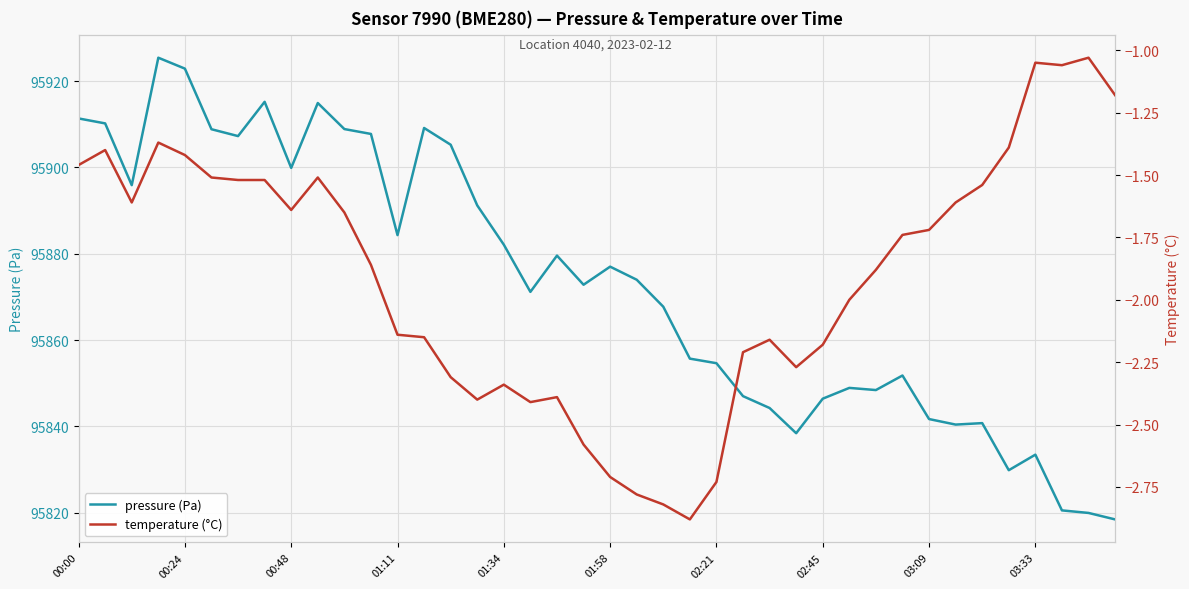

True or false: temperature (°C) and pressure (Pa) cross at least once.

False